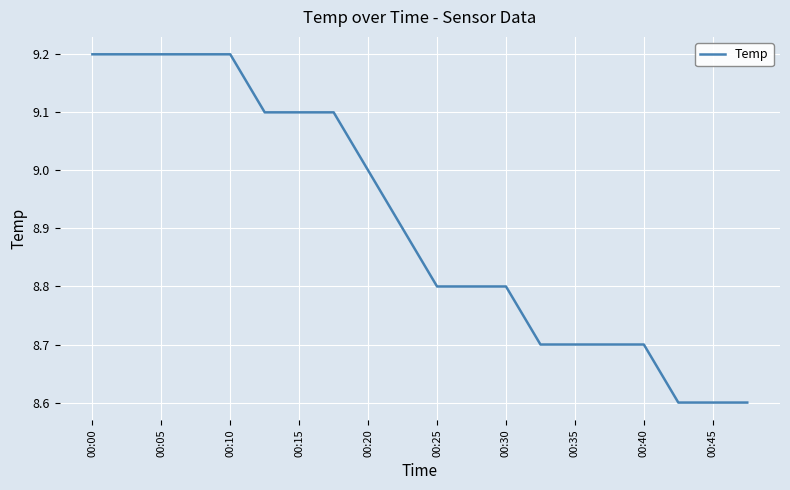

Does the chart have visible grid lines?

Yes